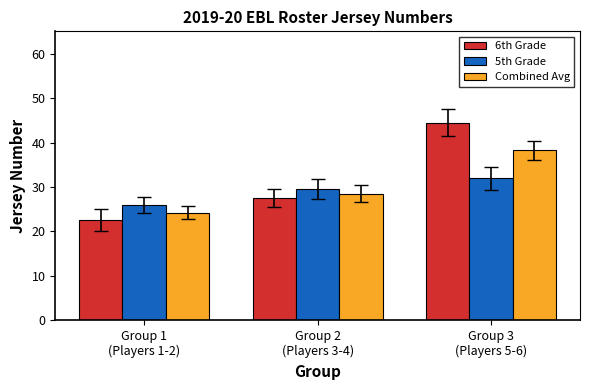

What is the difference between the second highest and minimum values in the 6th Grade series?

5.0